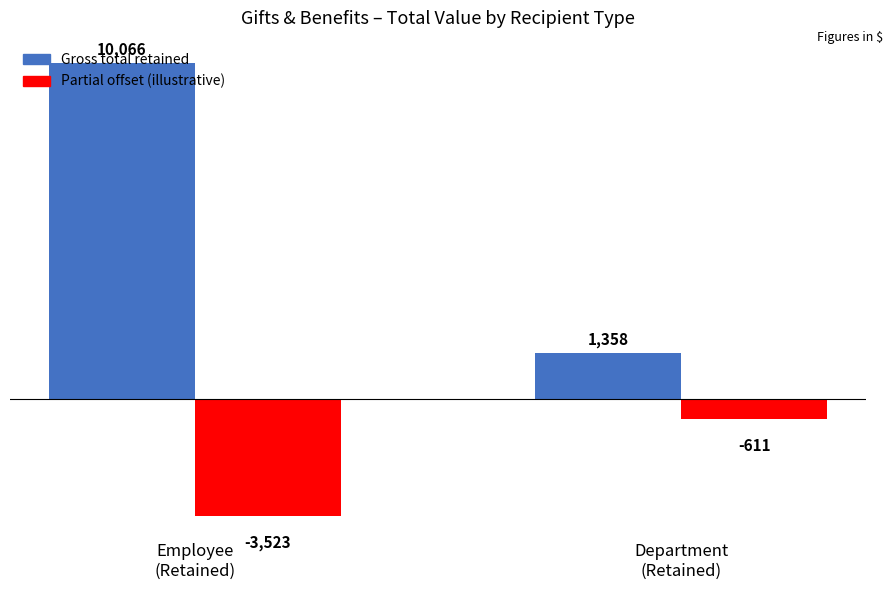

Count the number of categories in the chart.

2